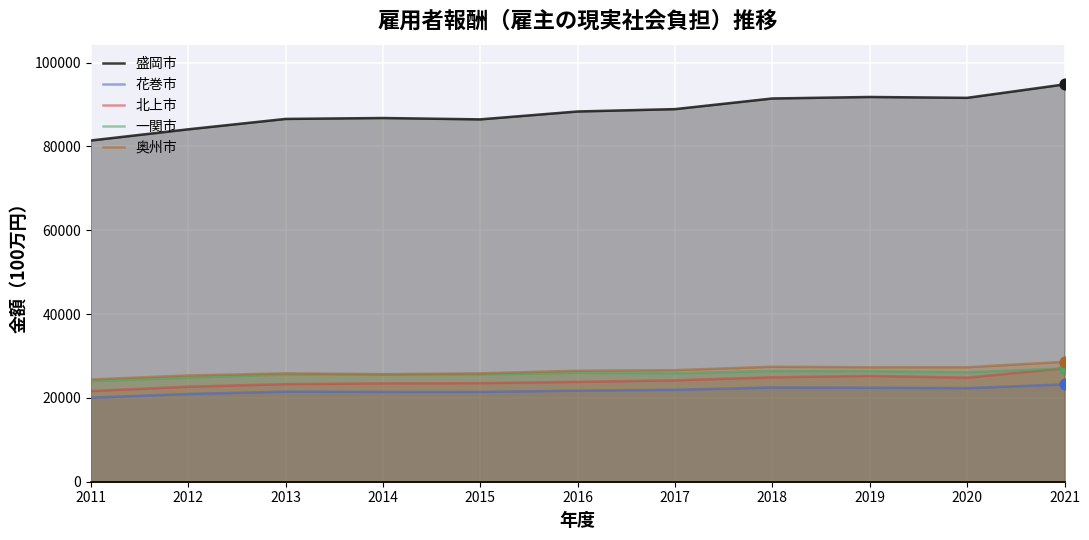

Which series has the largest total across all categories?

盛岡市